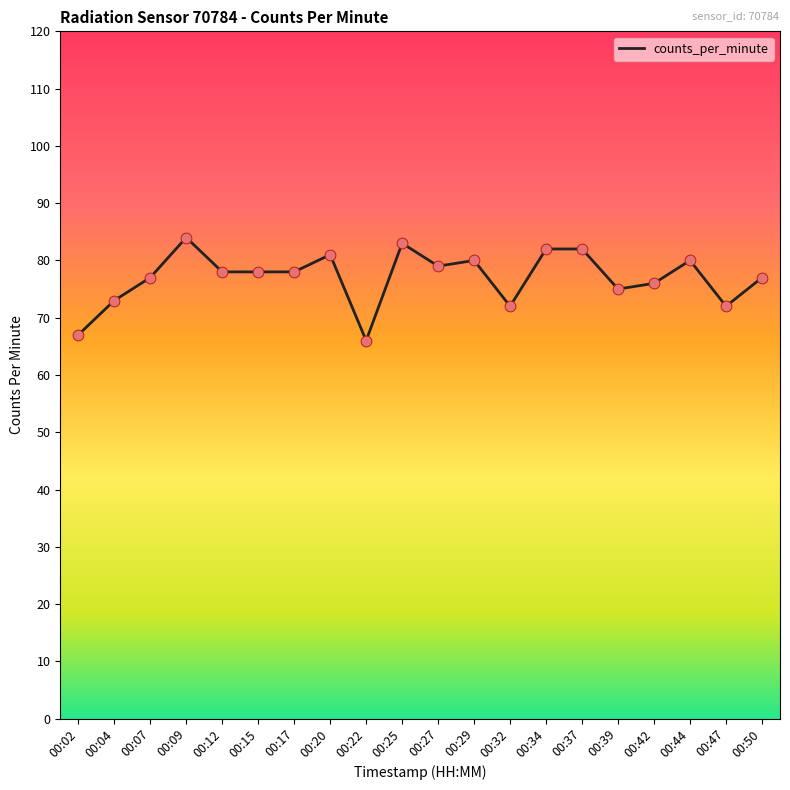

Approximately how many times larger is the value at 00:20 compared to 00:32?

1.1